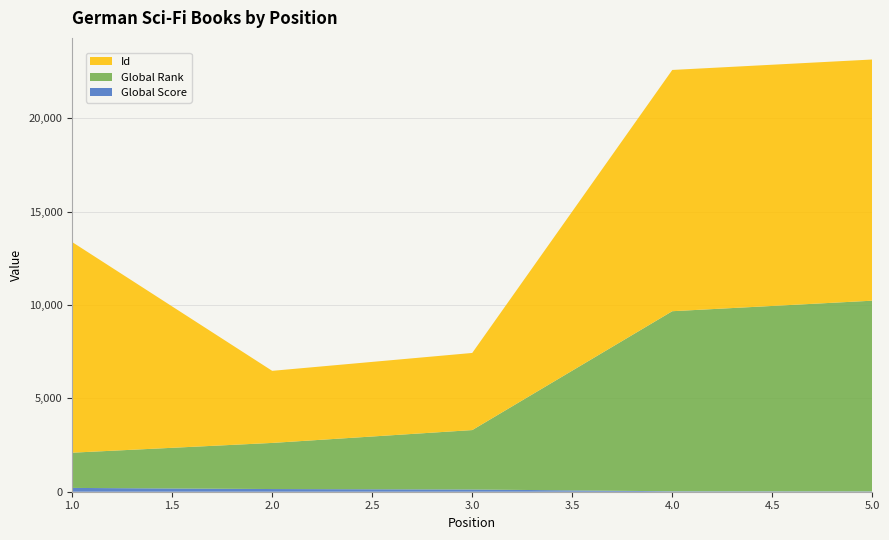

Reading right to left, what are all the values shown in this chart?

Global Score: 5=18	4=24	3=119	2=144	1=204
Global Rank: 5=10215	4=9645	3=3183	2=2470	1=1887
Id: 5=12918	4=12922	3=4131	2=3861	1=11282